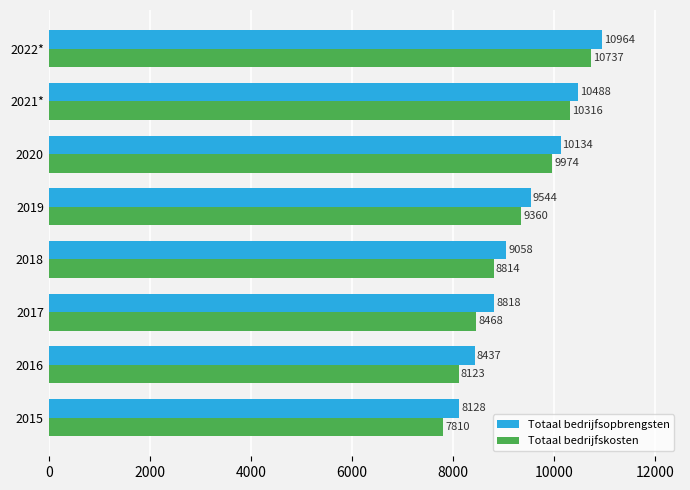

Count the Totaal bedrijfskosten values in the range 8468 to 10316.

5